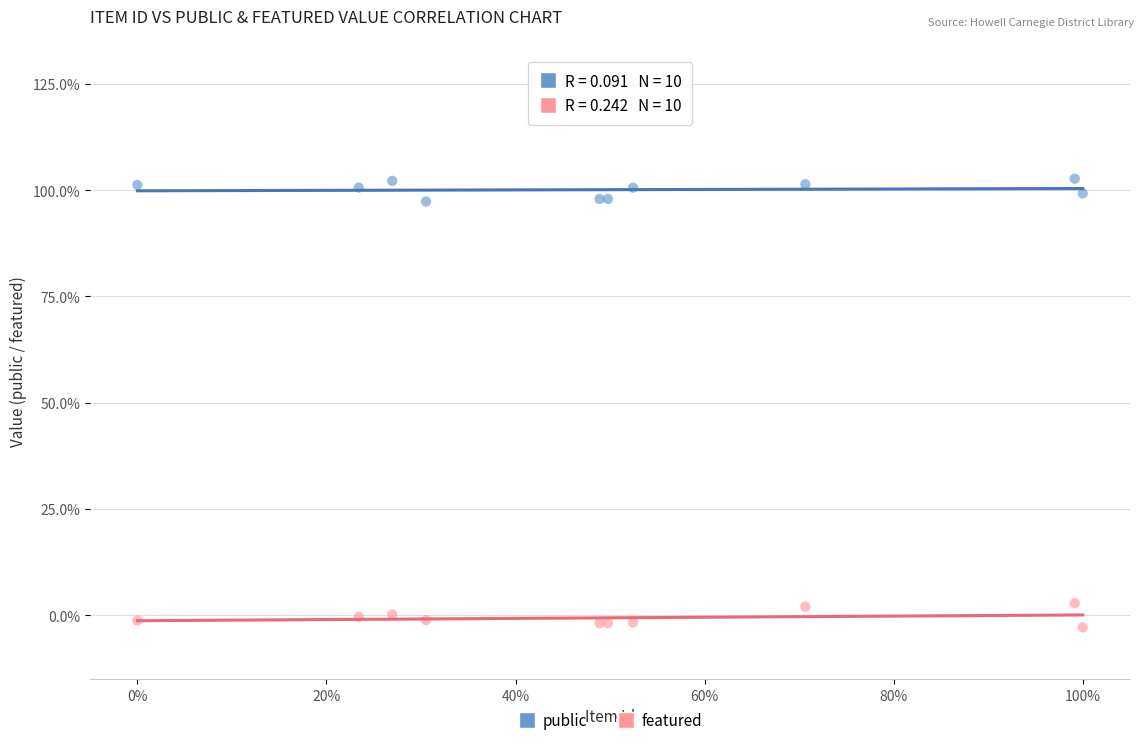

What are all the series names shown in the legend?

public, featured